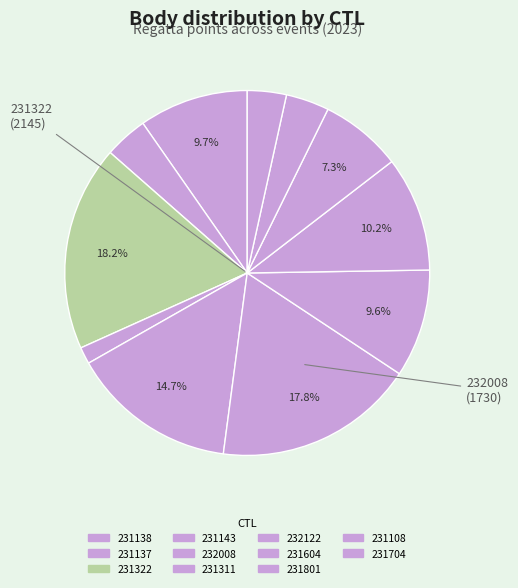

What is the total percentage of 232122 and 231108?

13.4%